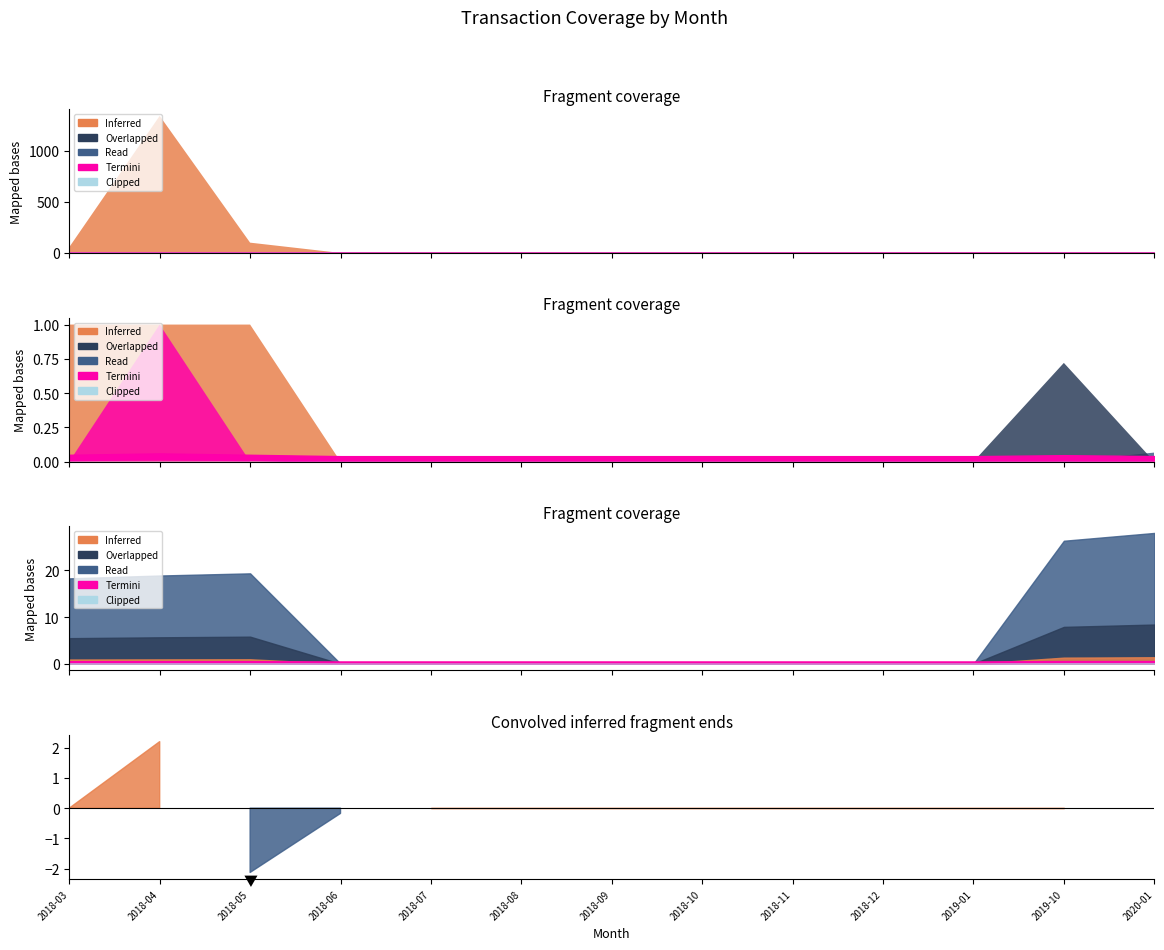

At which category is the sum across all series the highest?

2018-04